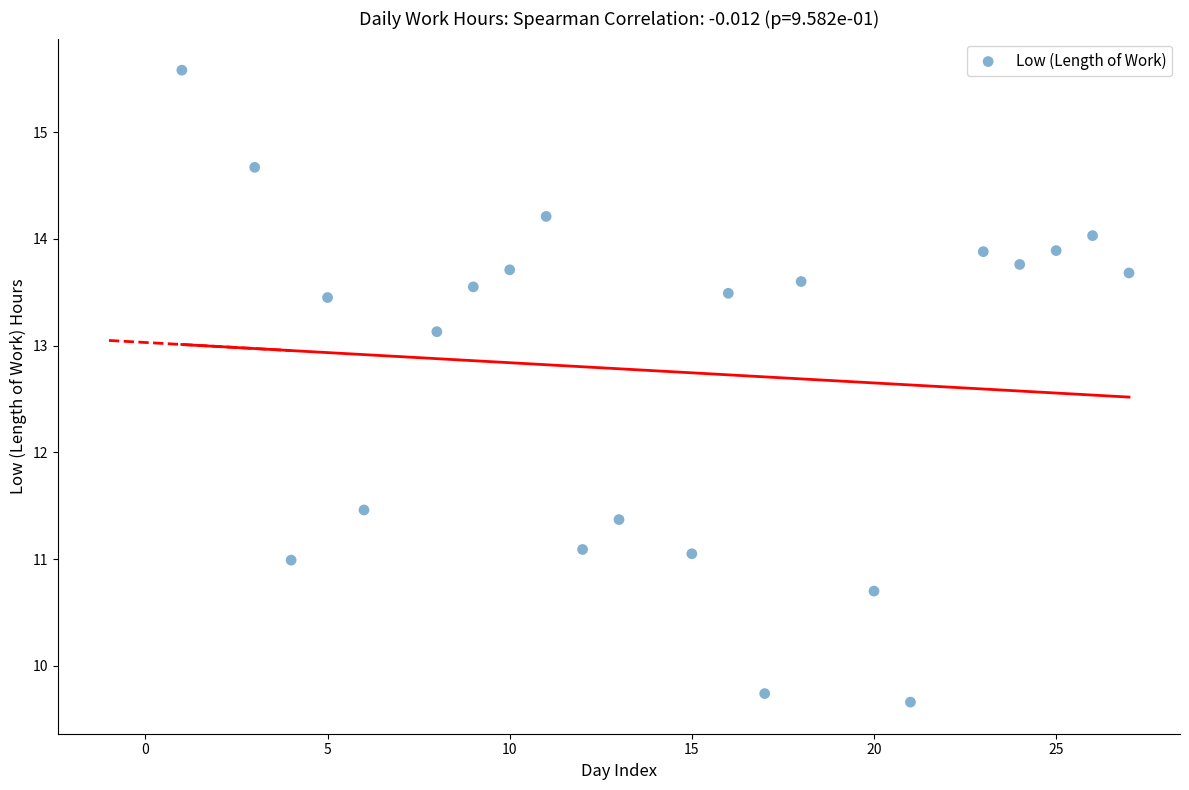

What Y value in the scatter plot is closest to 12?

11.5